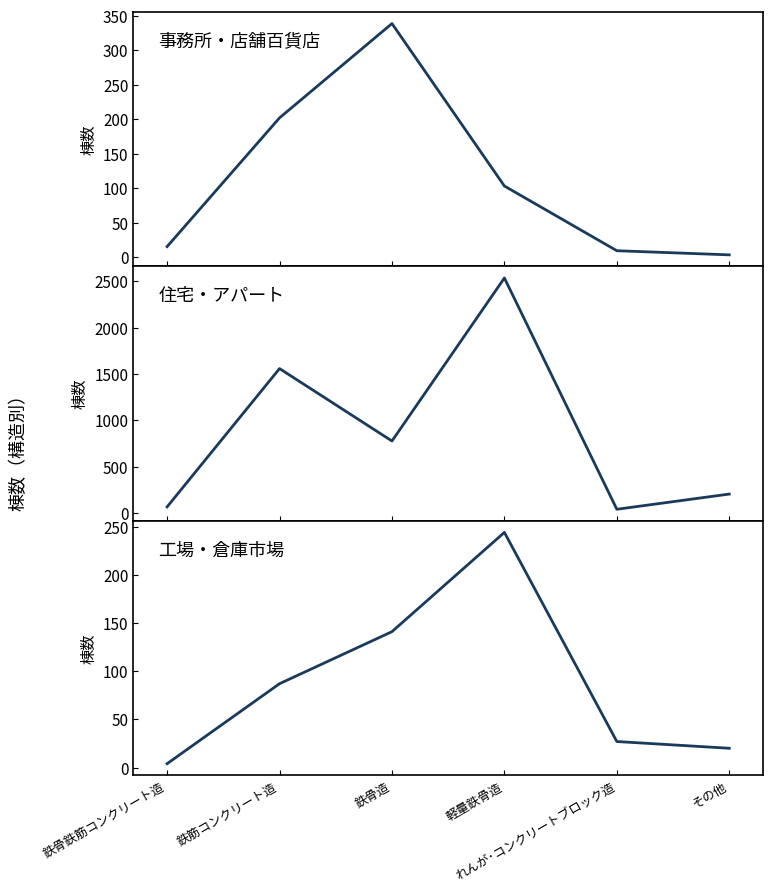

At which label is 住宅・アパート closest to 1289?

鉄筋コンクリート造